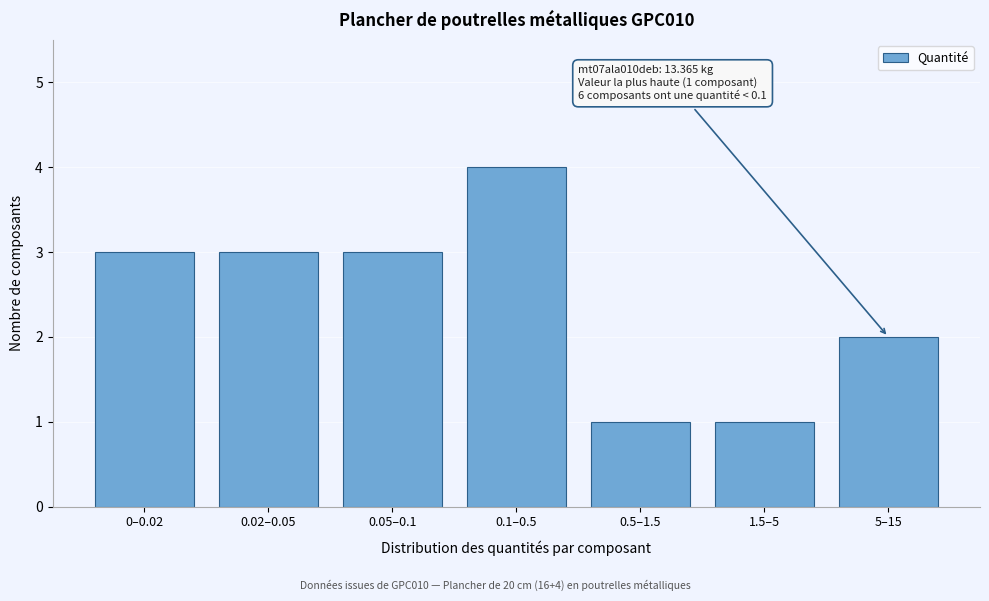

Reading right to left, transcribe all the data shown in this chart.

5–15=2	1.5–5=1	0.5–1.5=1	0.1–0.5=4	0.05–0.1=3	0.02–0.05=3	0–0.02=3